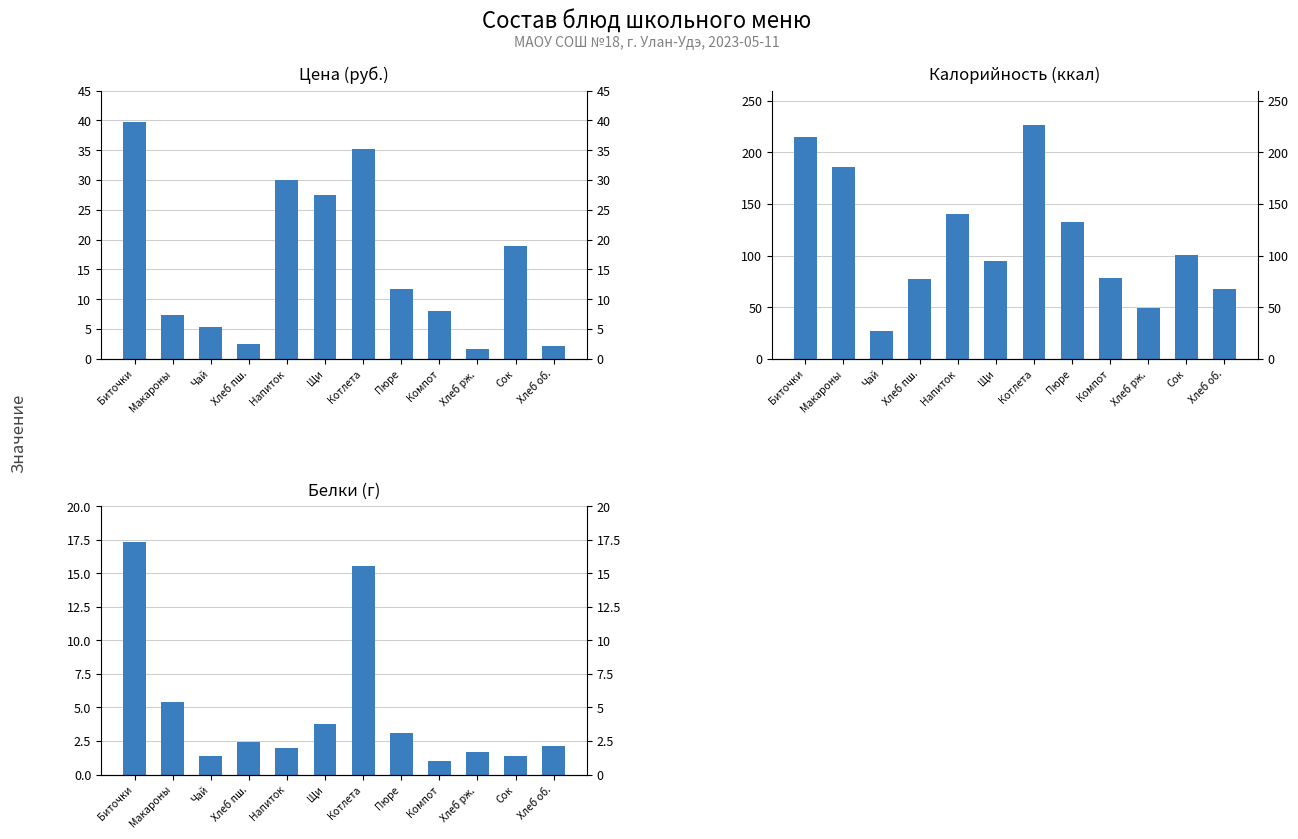

What is the value of the Цена bar at the 10th from the left?

1.6